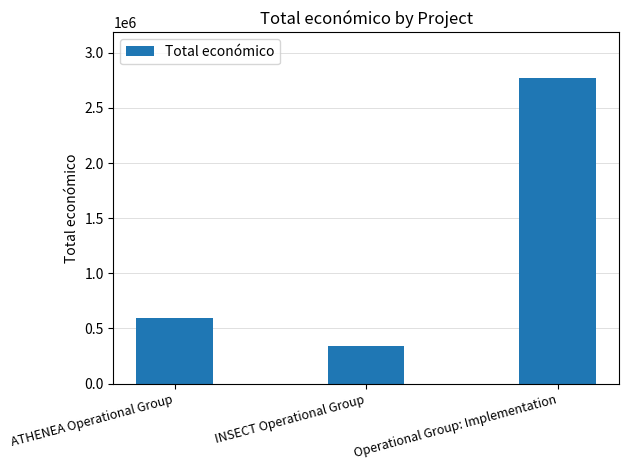

Which has a higher value, ATHENEA Operational Group or Operational Group: Implementation?

Operational Group: Implementation